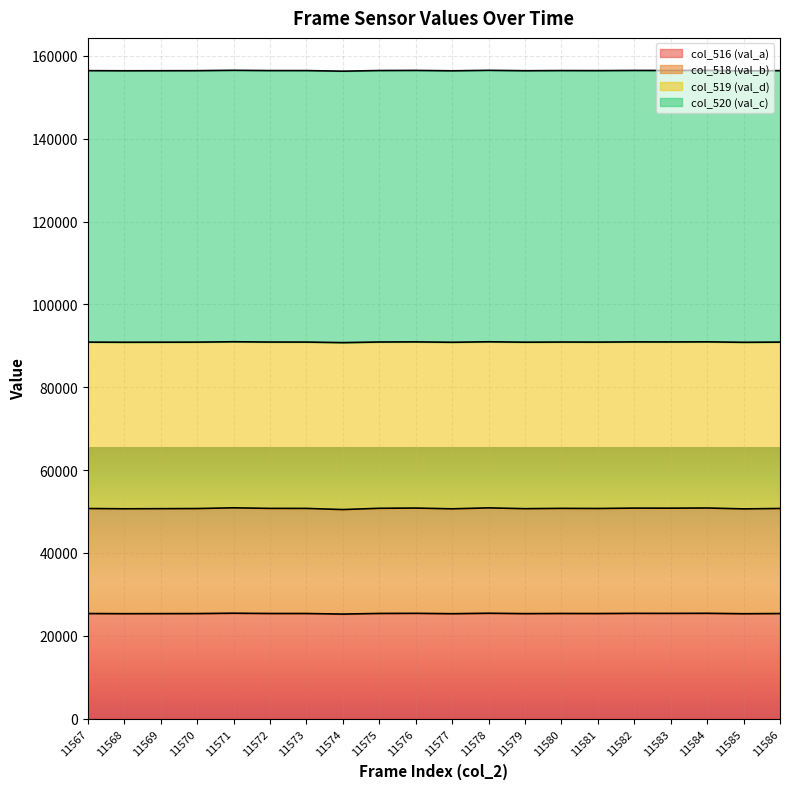

What is the sum of the col_518 (val_b) values at 11571 and 11576?

50856